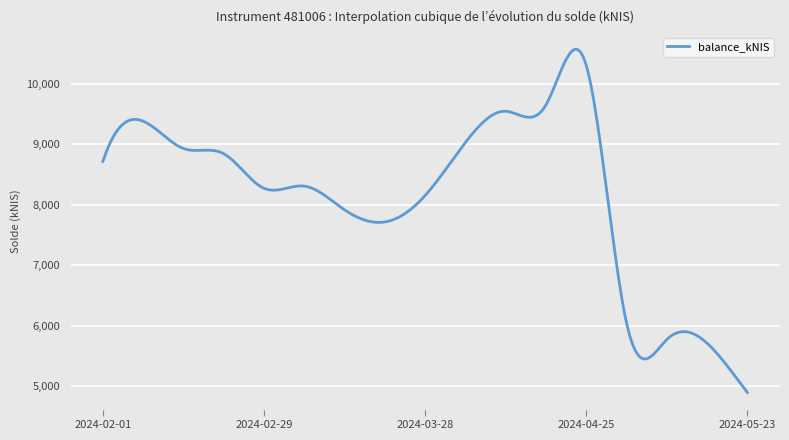

What is the smallest value displayed?

4899.7